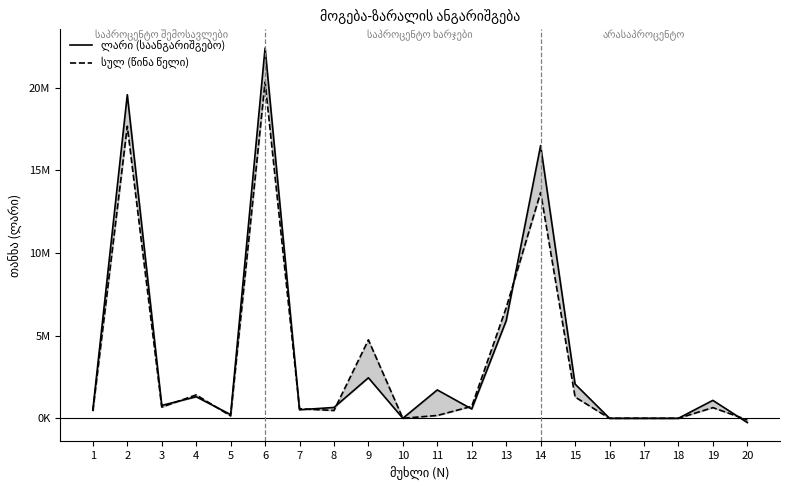

Rank the series by their maximum value, from lowest to highest.

სულ (წინა წელი), ლარი (საანგარიშგებო)